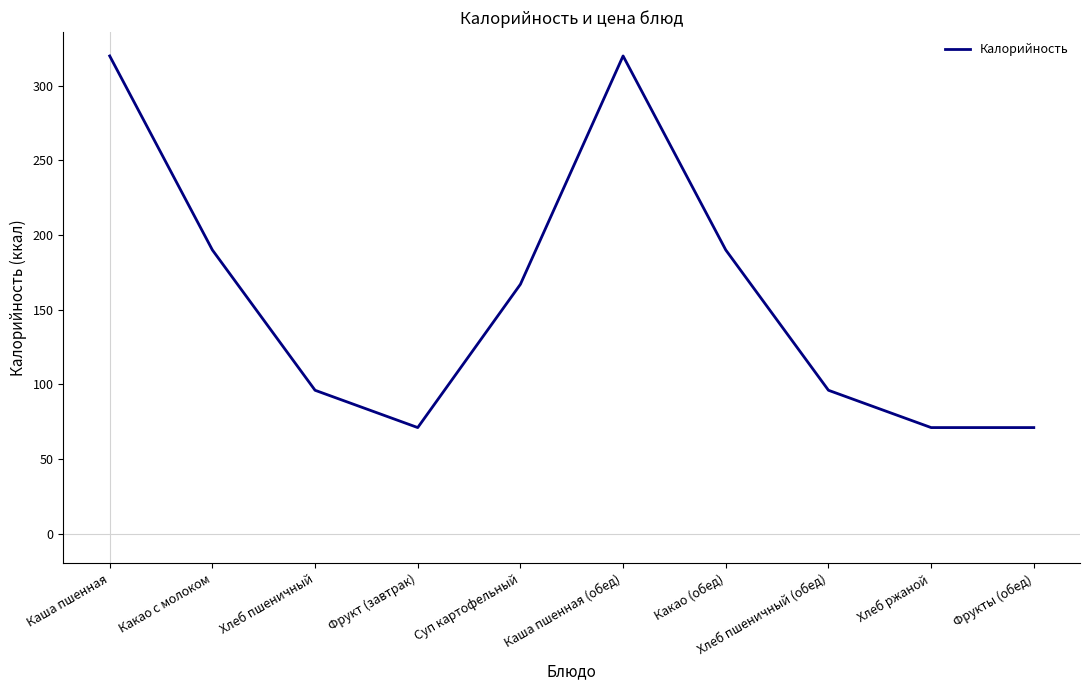

What is the difference between the values at Фрукты (обед) and Хлеб пшеничный (обед)?

25